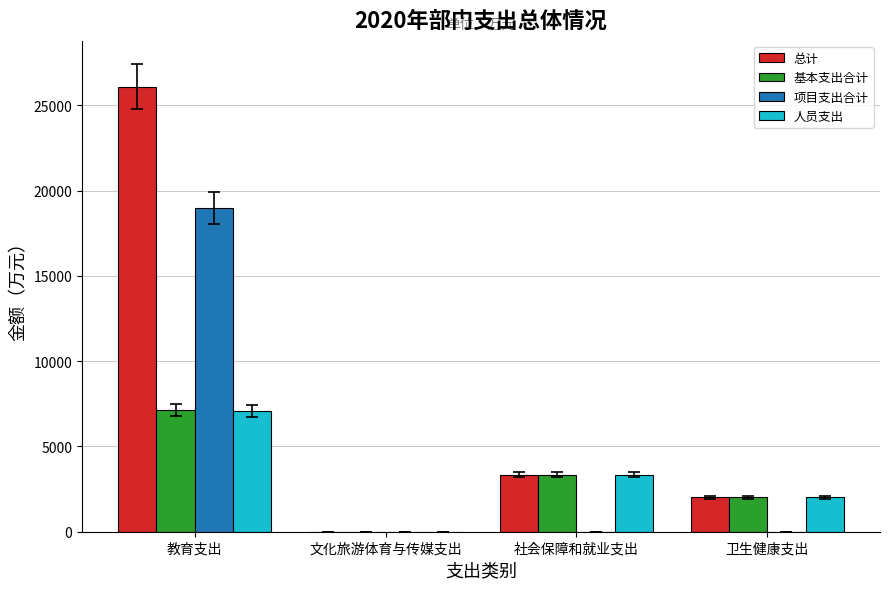

How many groups of bars are there?

4